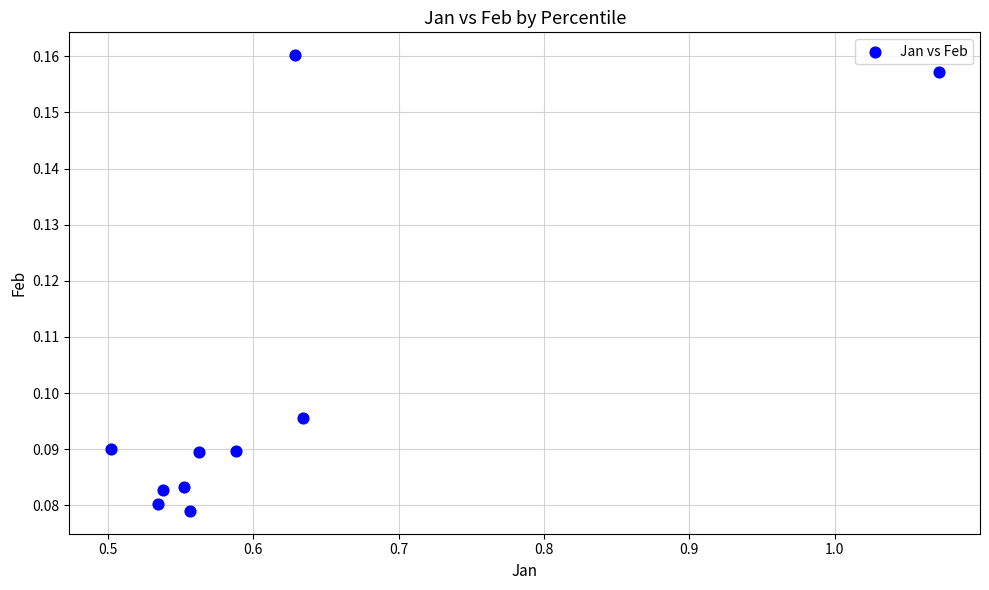

What is the range of X values (max minus min)?

0.6